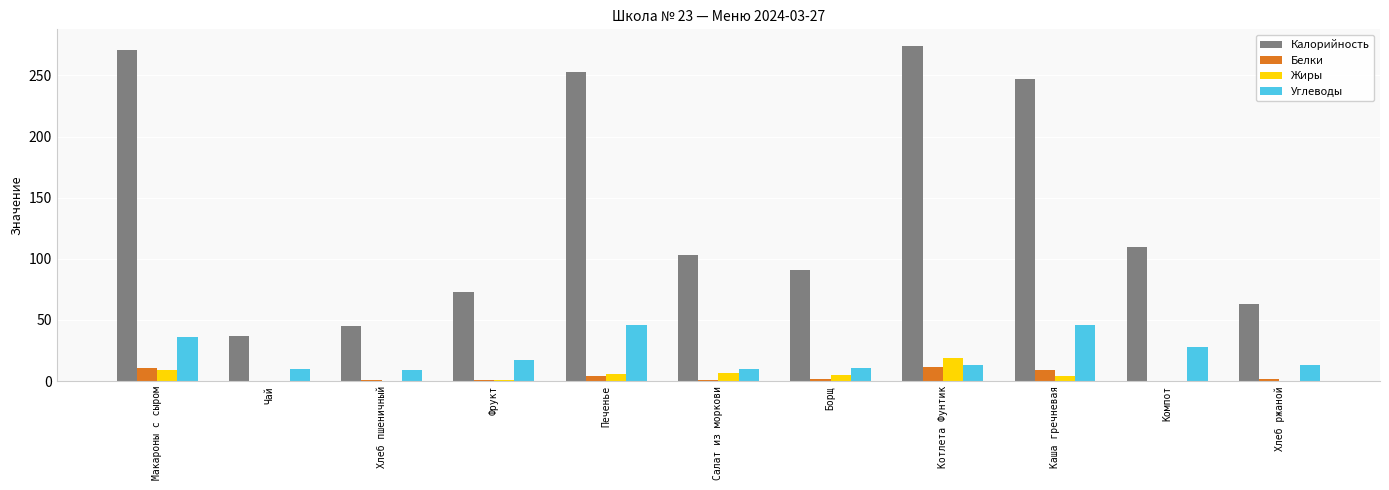

Between Борщ and Хлеб ржаной, which series saw the biggest shift?

Калорийность